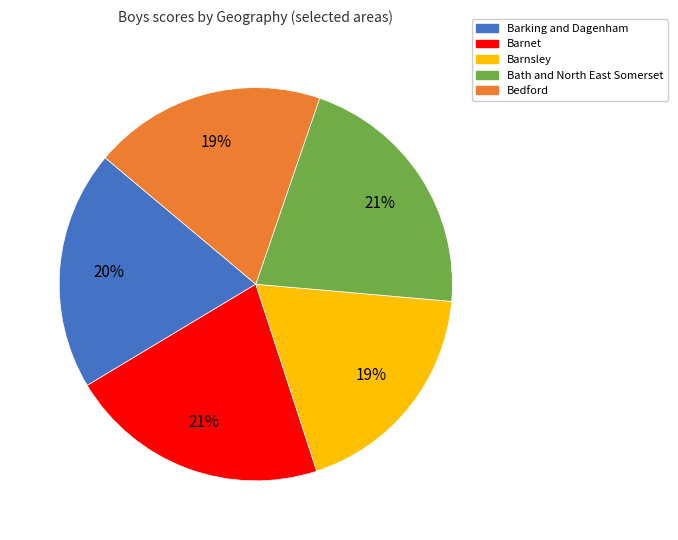

To the nearest percent, what is the combined percentage of Barking and Dagenham and Barnet?

41%